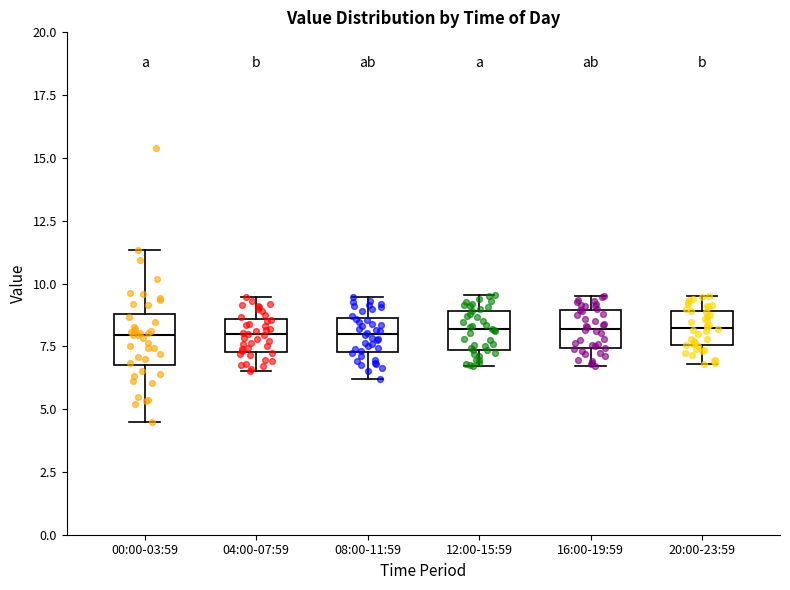

Reading left to right, transcribe this box plot: for each box, give where its median line is, the range the box spans, and where its two whiskers end, as read against the y-axis. The values are not printed on the chart, so give them approximately, as read against the axis.

00:00-03:59: median 8.0, box 6.5 to 9.0, whiskers 4.5 to 11.5
04:00-07:59: median 8.0, box 7.5 to 8.5, whiskers 6.5 to 9.5
08:00-11:59: median 8.0, box 7.5 to 8.5, whiskers 6.0 to 9.5
12:00-15:59: median 8.0, box 7.5 to 9.0, whiskers 6.5 to 9.5
16:00-19:59: median 8.0, box 7.5 to 9.0, whiskers 6.5 to 9.5
20:00-23:59: median 8.0, box 7.5 to 9.0, whiskers 7.0 to 9.5